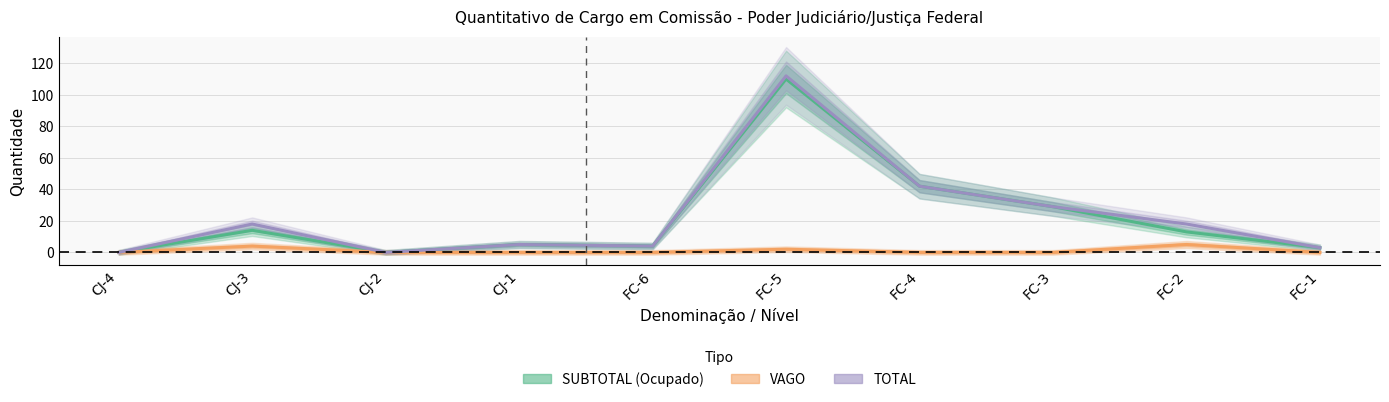

True or false: VAGO and TOTAL cross at least once.

False